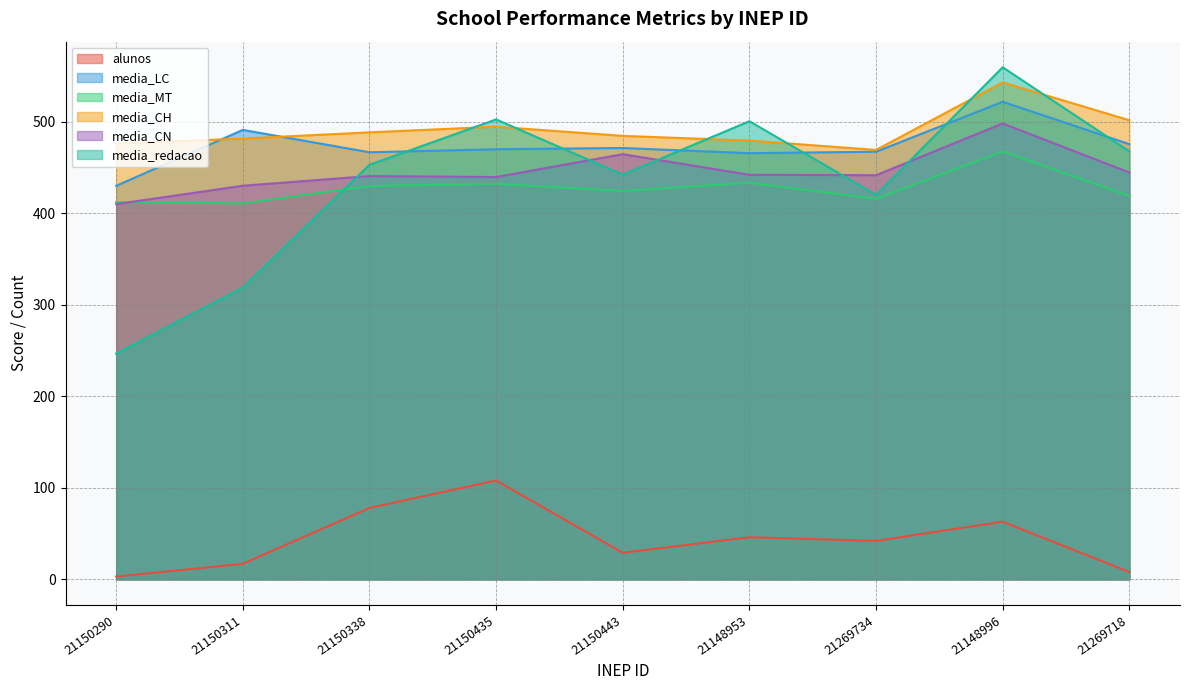

What is the label of the 9th point from the left?

21269718